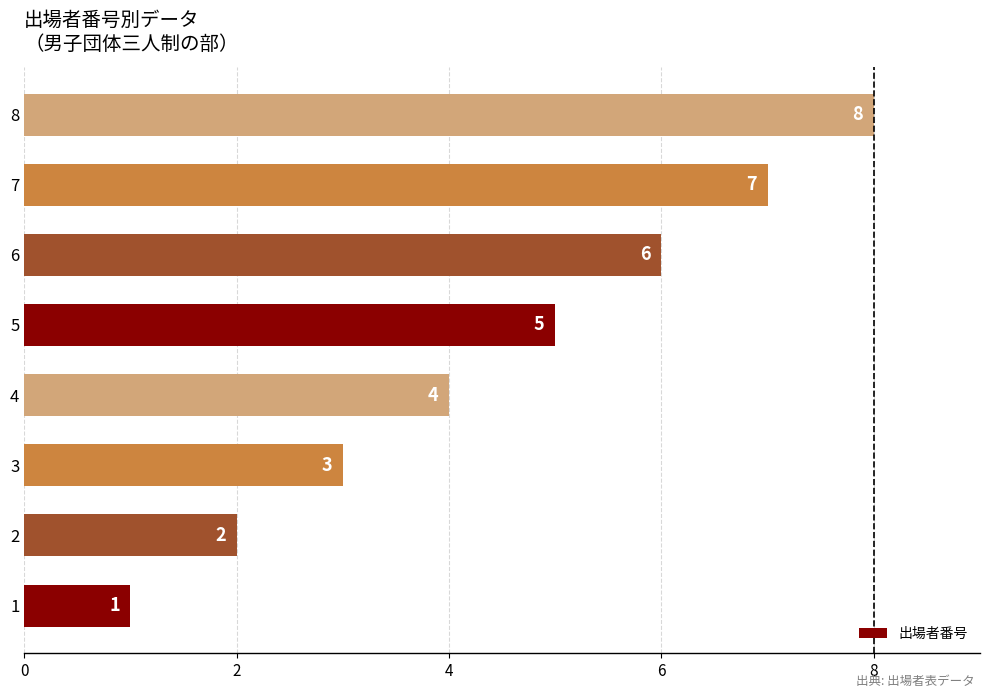

At which category does the chart reach its peak across all series?

8